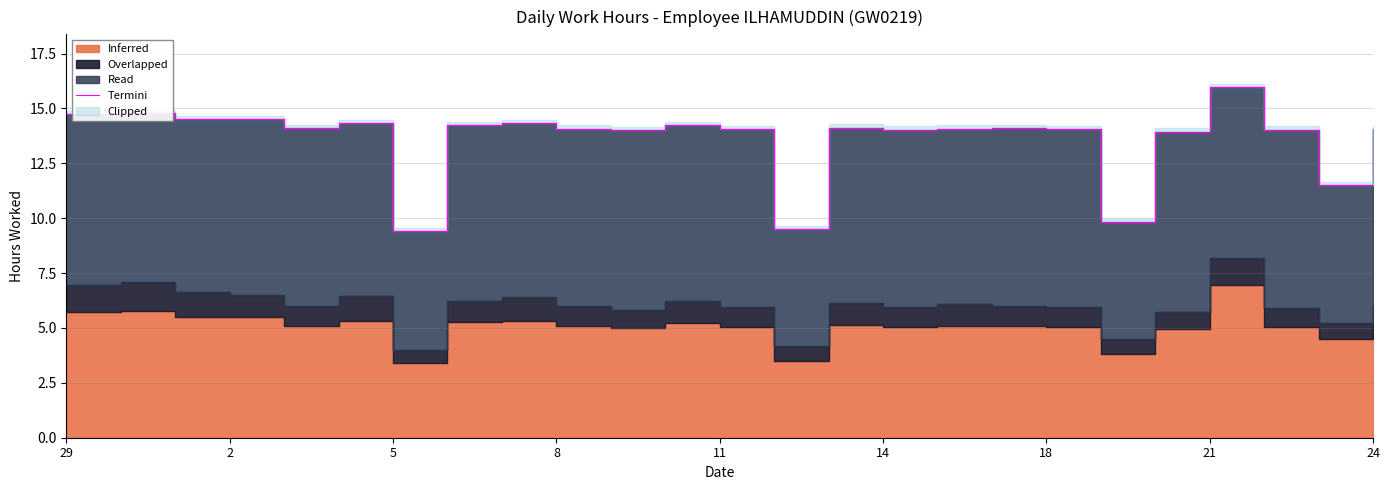

The chart shows a value of 4.9 at 14. True or false?

False